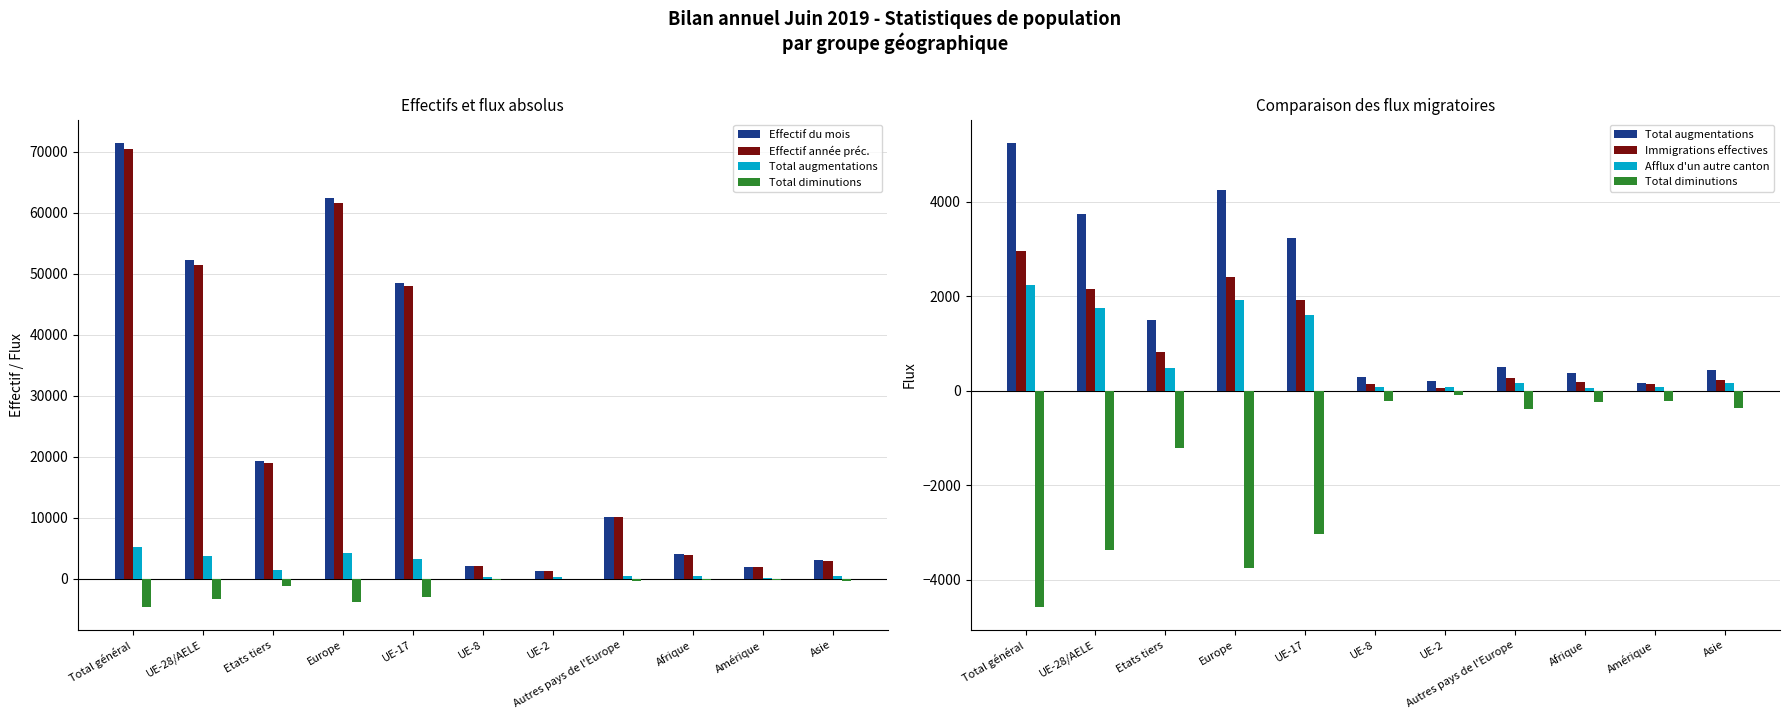

Where is Effectif du mois nearest to the value 36408?

UE-17